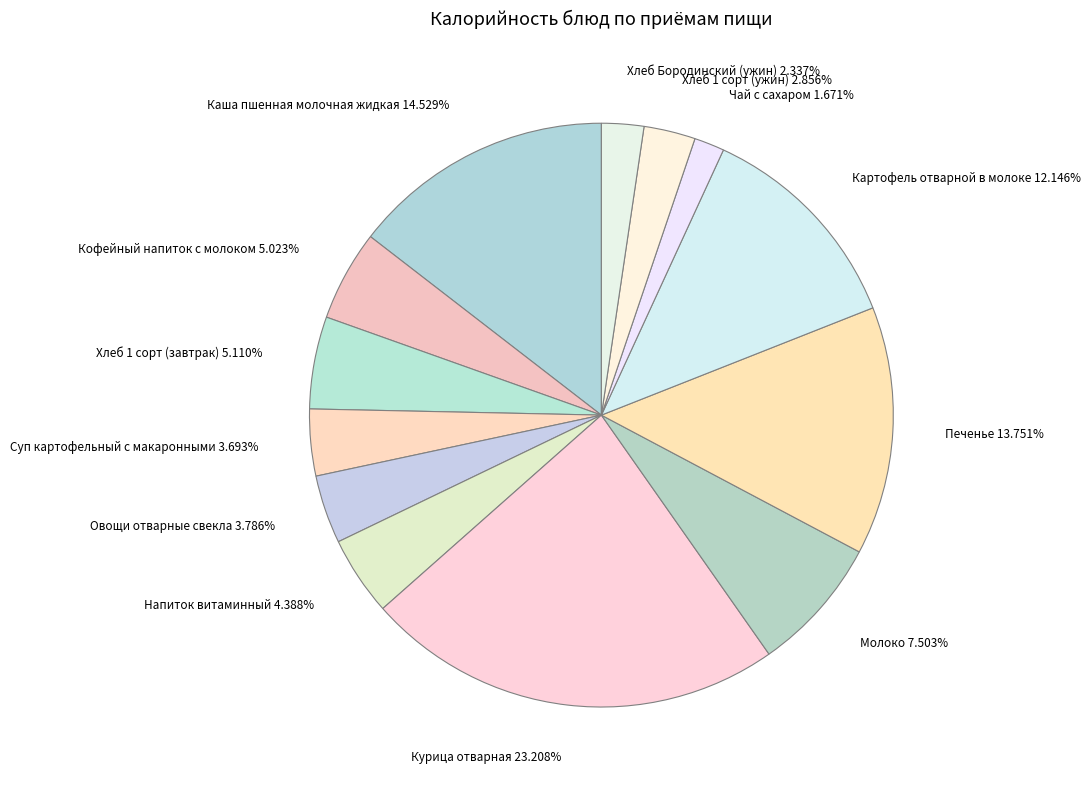

To the nearest percent, what percentage of the pie is Напиток витаминный?

4%